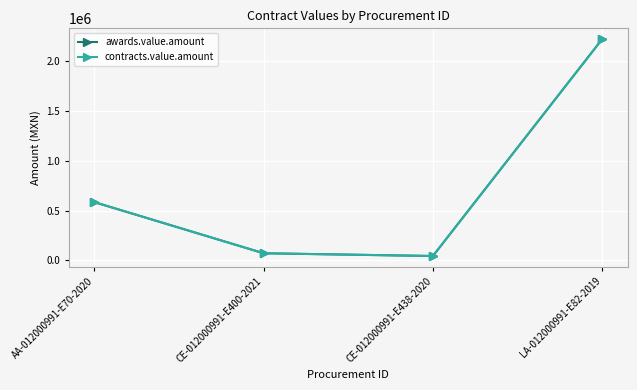

At which label does contracts.value.amount reach its minimum?

CE-012000991-E438-2020